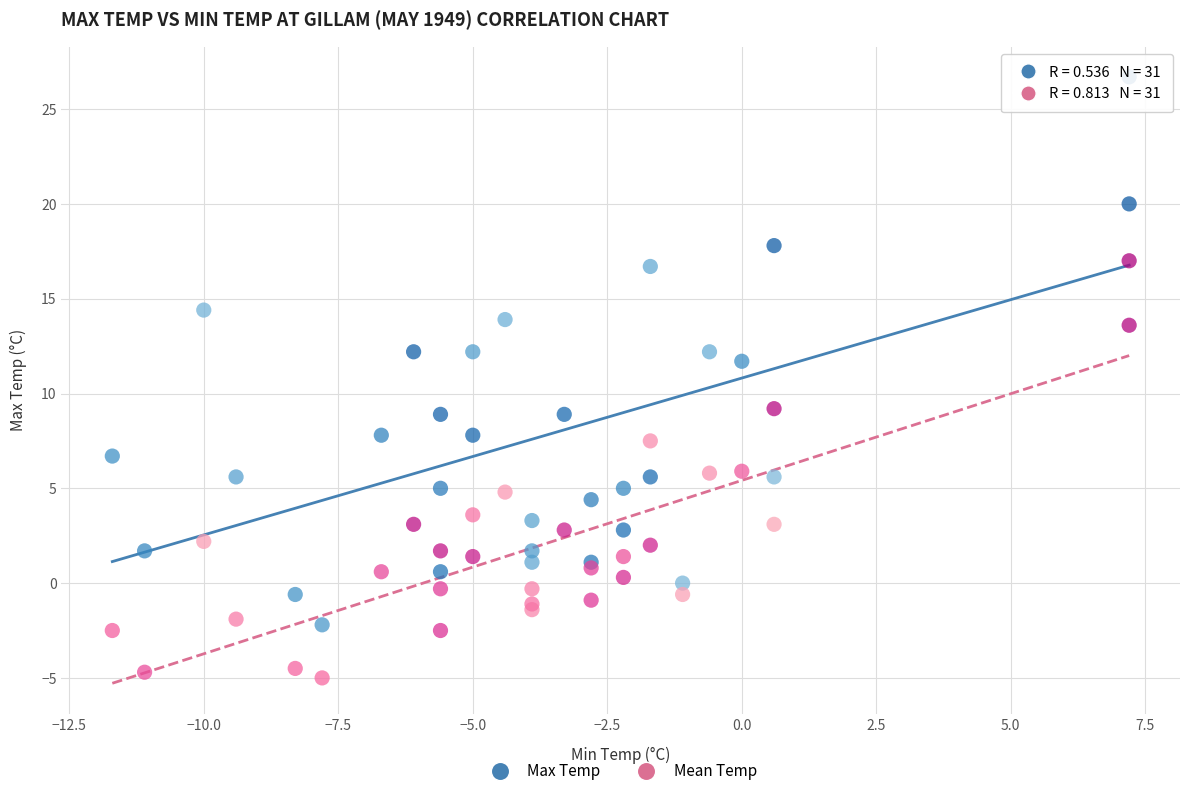

Which series contains the lowest Y value?

Mean Temp